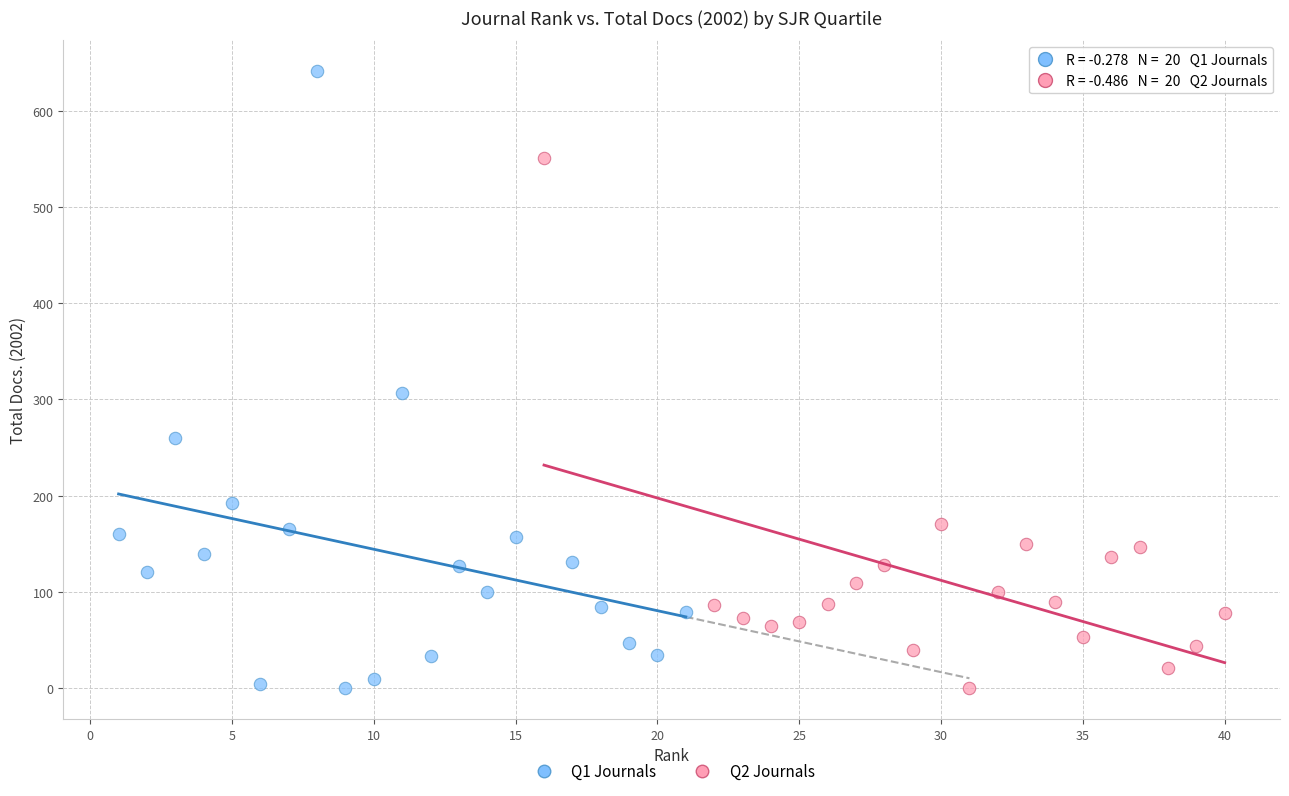

Which series reaches the maximum Y coordinate?

Q1 Journals